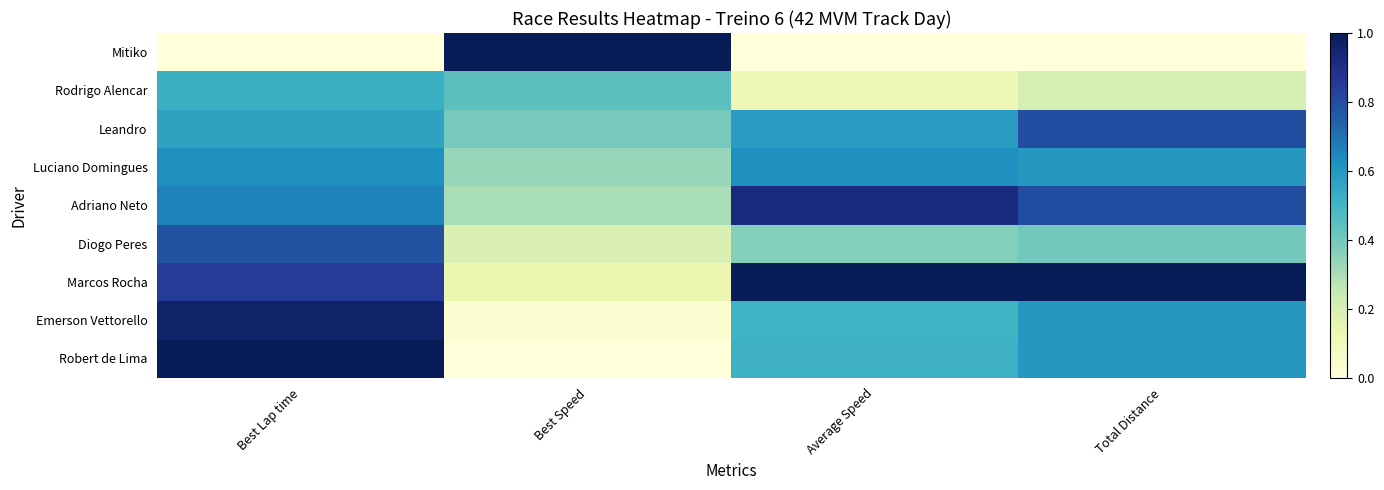

Which label corresponds to the largest value in the chart?

Best Speed